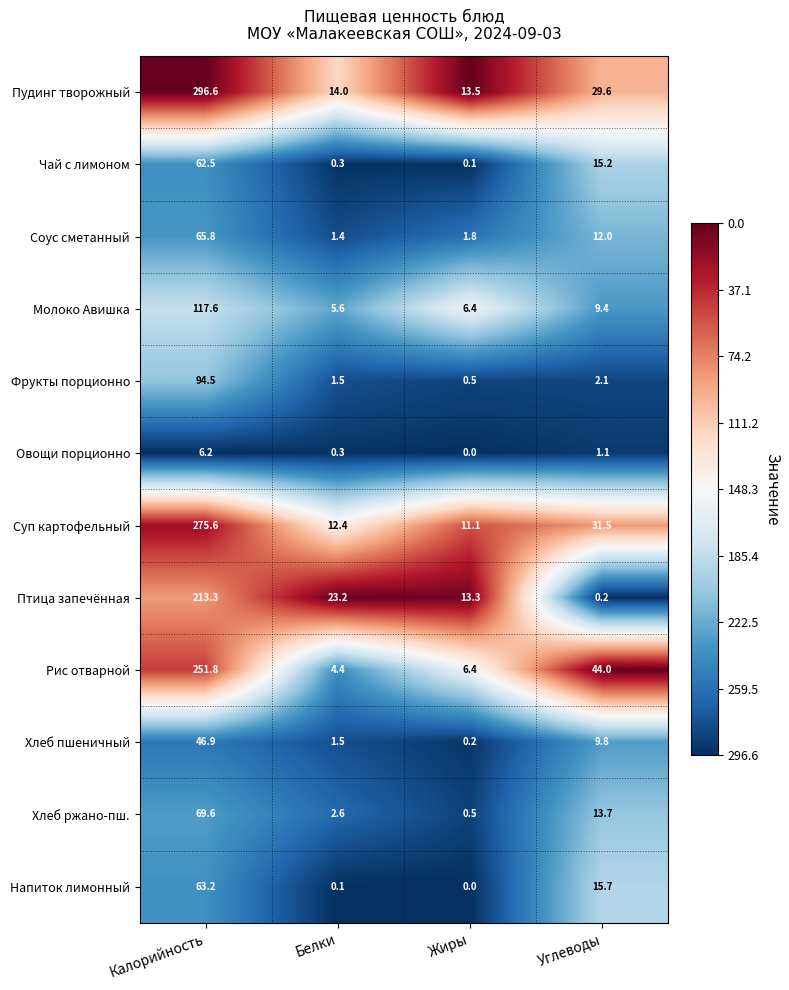

List the labels in order of Суп картофельный value, smallest first.

Жиры, Белки, Углеводы, Калорийность